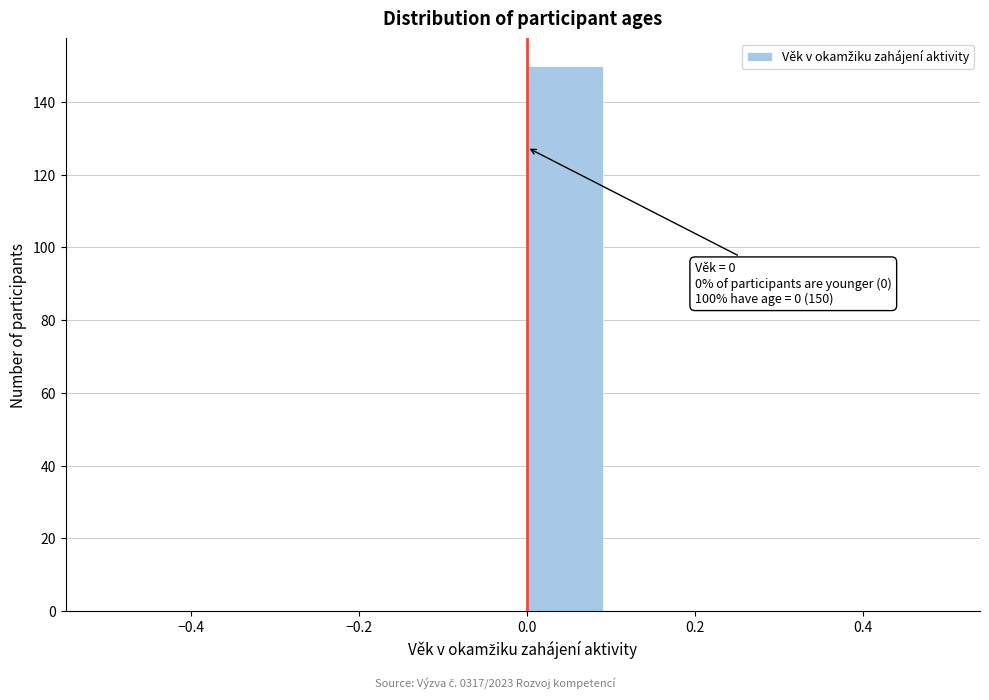

Over which range of the x-axis is the bar tallest?

0.0 to 0.1